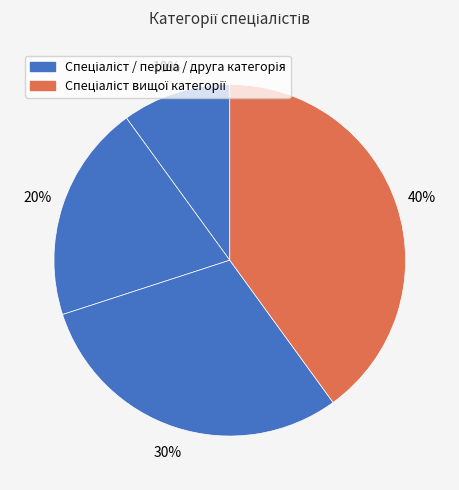

Which category has the smallest portion of the pie?

Спеціаліст